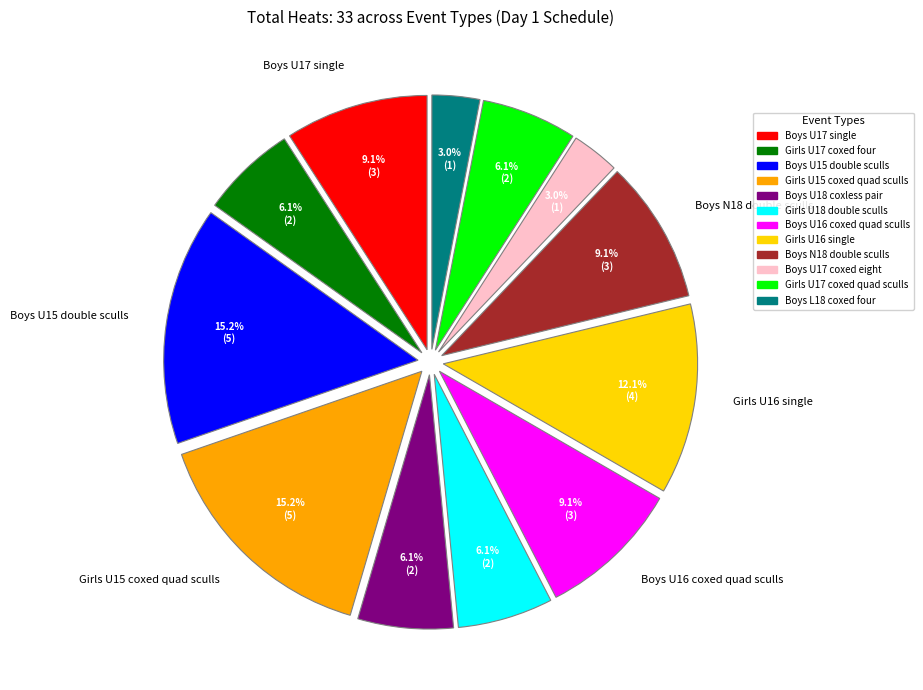

How many segments does this pie chart have?

12